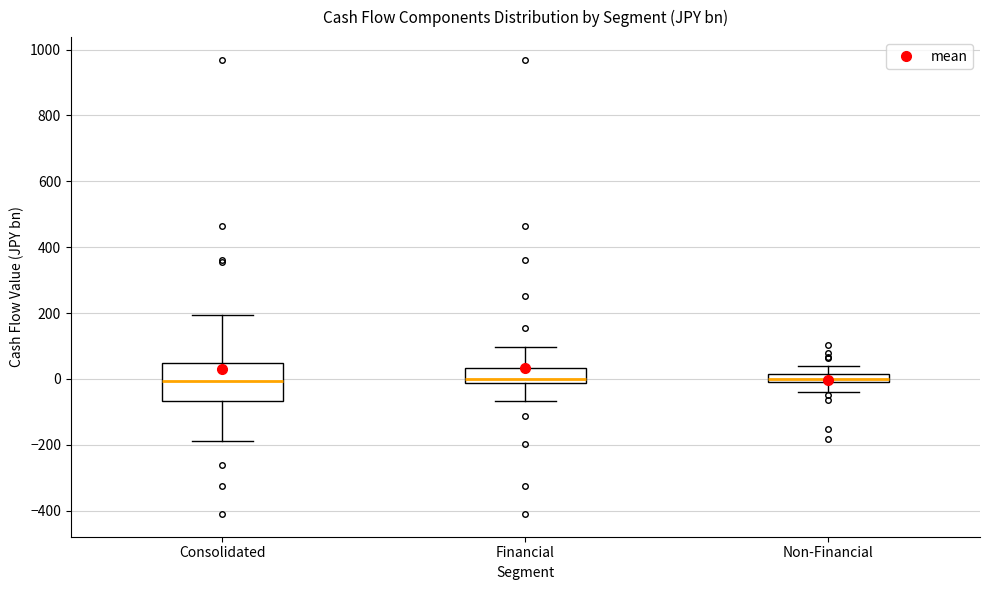

Comparing the boxes themselves (not the whiskers), which one is the tallest?

Consolidated